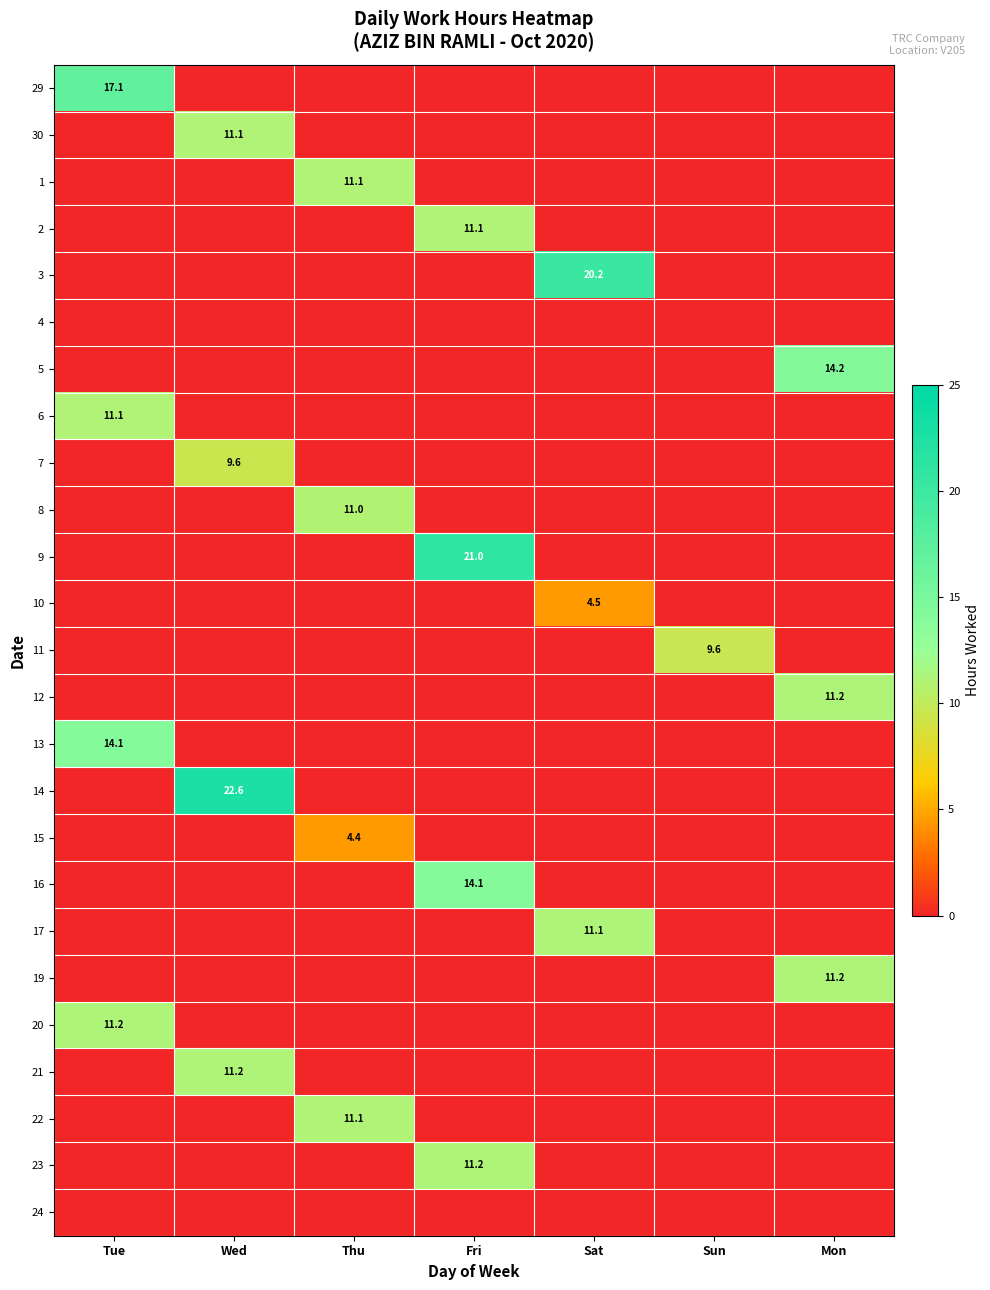

The 5 series shows 25.5 at Mon. True or false?

False